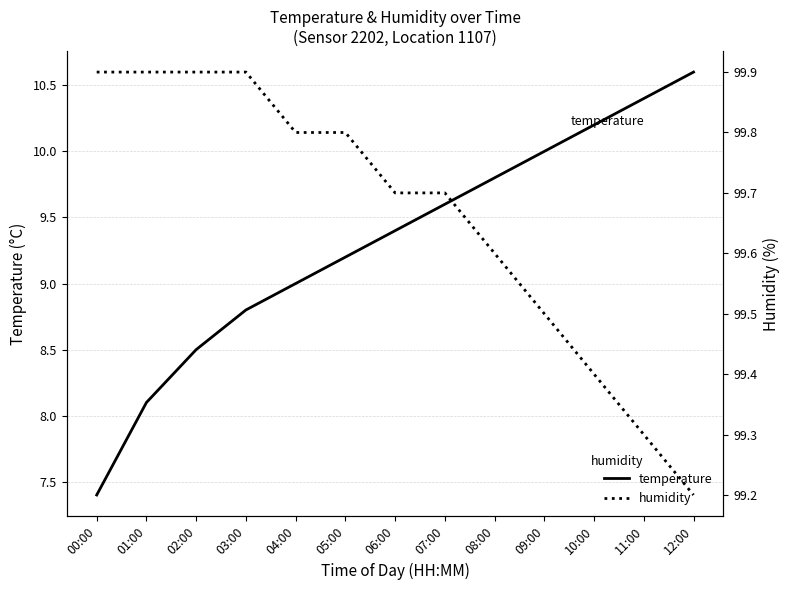

Between 04:00 and 05:00, which series saw the biggest shift?

temperature